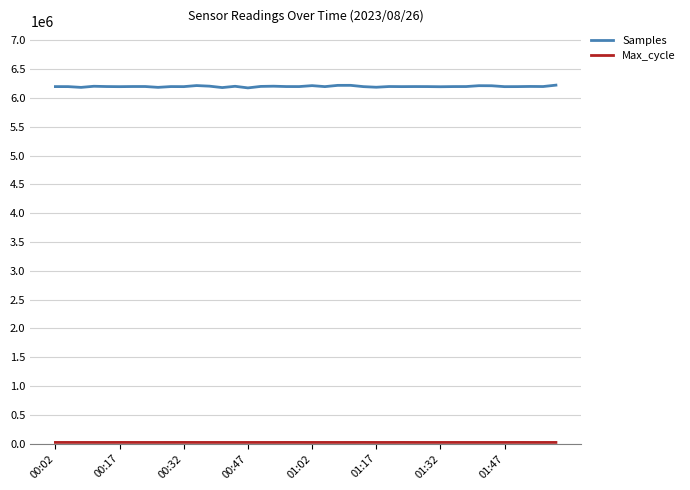

Which series has the widest spread of values?

Samples